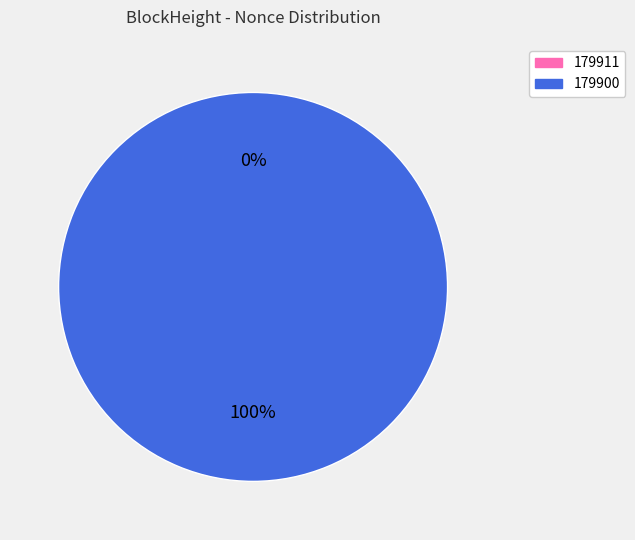

Count the number of slices in the pie.

2